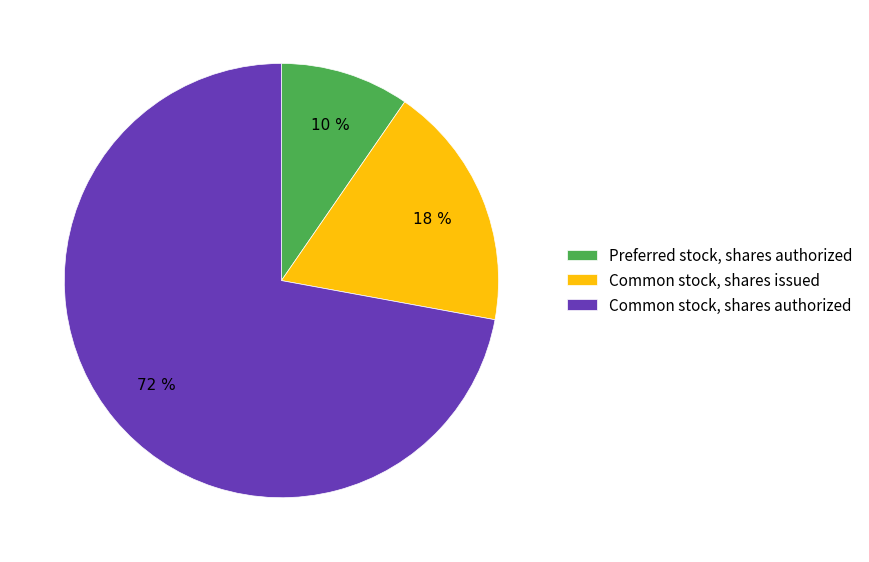

Do Preferred stock, shares authorized and Common stock, shares issued together represent more than half of the pie?

No